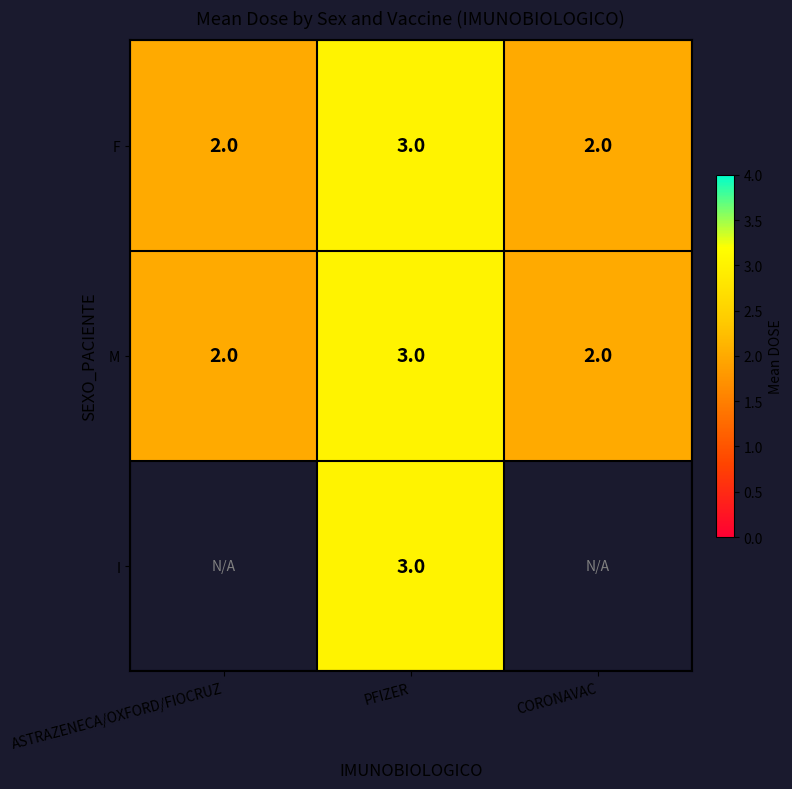

How many F values are between 2 and 3?

3